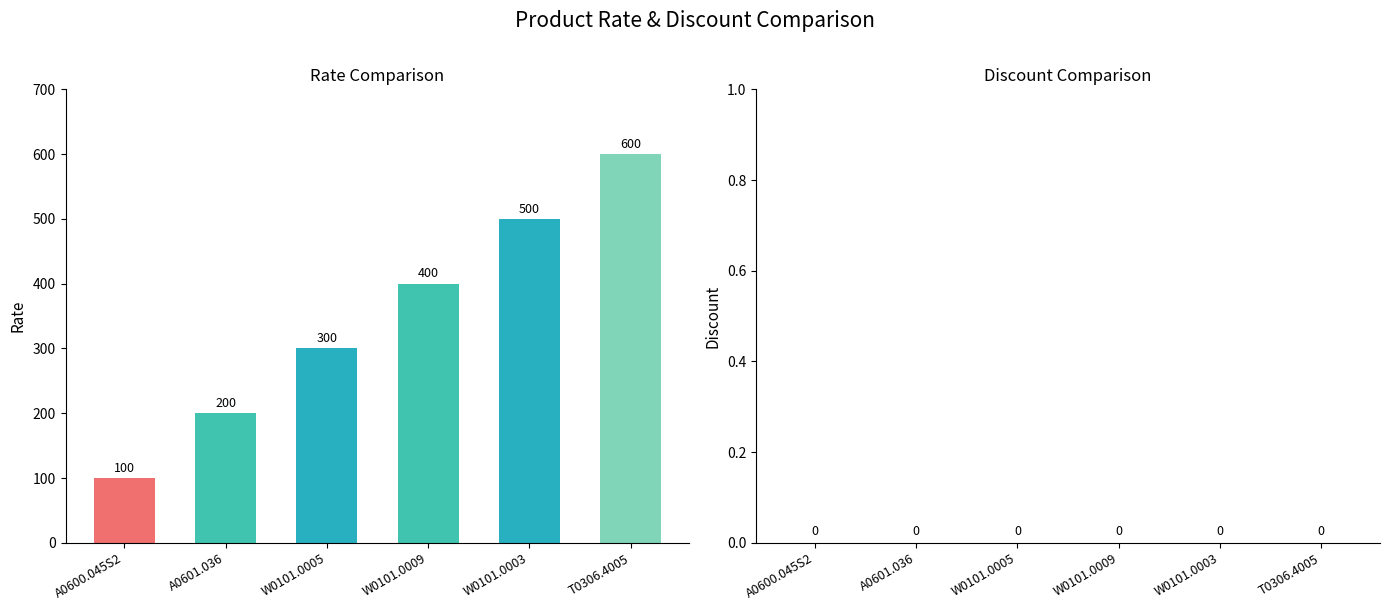

Reading right to left, what are all the values shown in this chart?

T0306.4005=600	W0101.0003=500	W0101.0009=400	W0101.0005=300	A0601.036=200	A0600.045S2=100